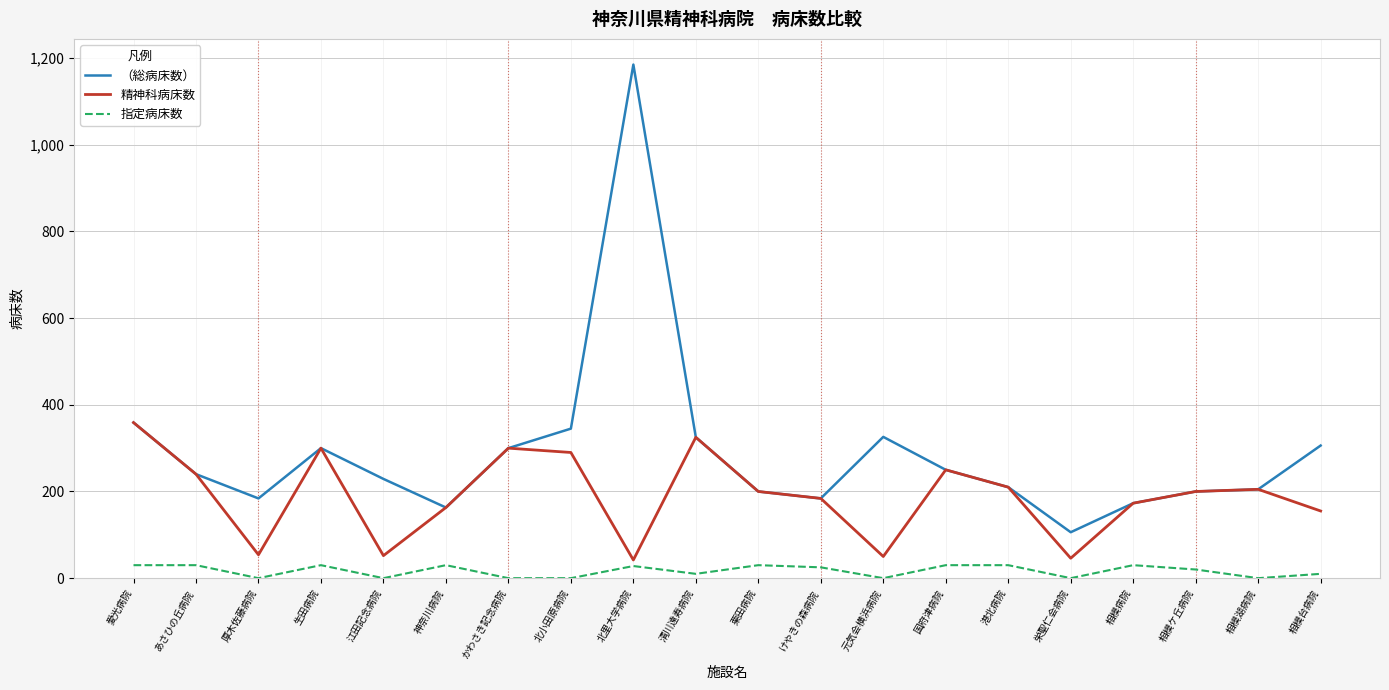

What is the highest value of the 指定病床数 series?

30